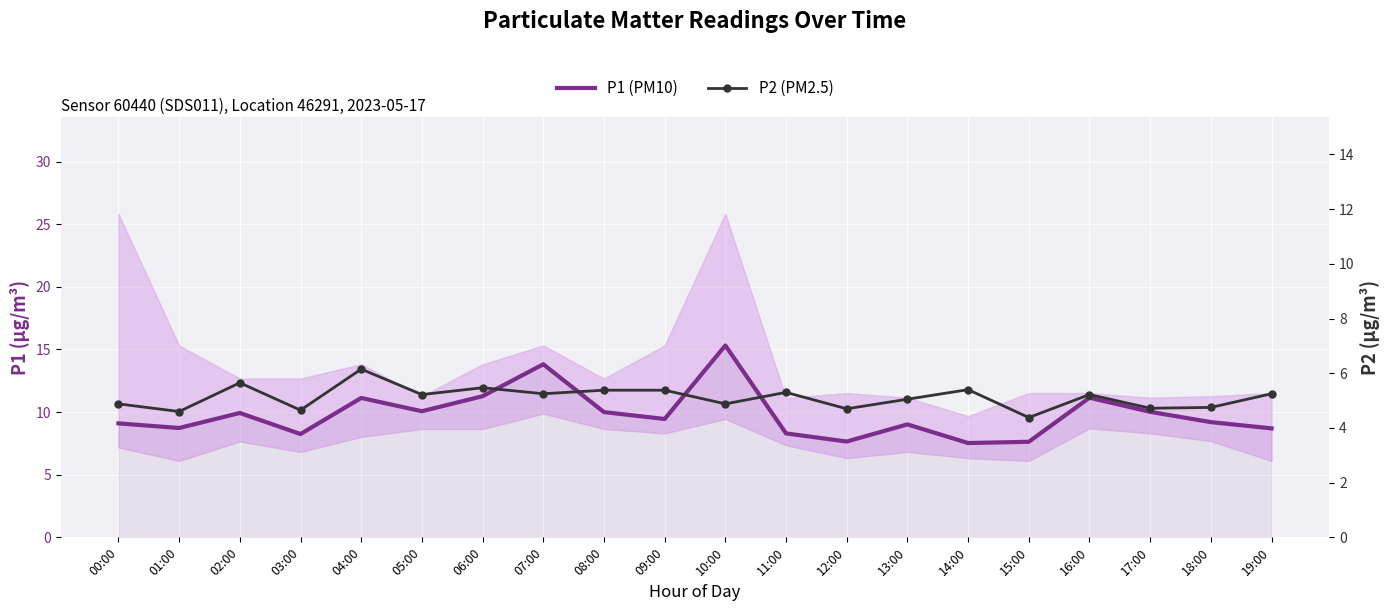

Reading left to right, extract all data points from this chart.

P1 (PM10): 9.1	8.7	9.9	8.2	11.1	10.1	11.3	13.8	10.0	9.4	15.3	8.3	7.7	9.0	7.5	7.6	11.2	10.0	9.2	8.7
P2 (PM2.5): 4.9	4.6	5.7	4.7	6.2	5.2	5.5	5.2	5.4	5.4	4.9	5.3	4.7	5.0	5.4	4.4	5.2	4.7	4.8	5.2